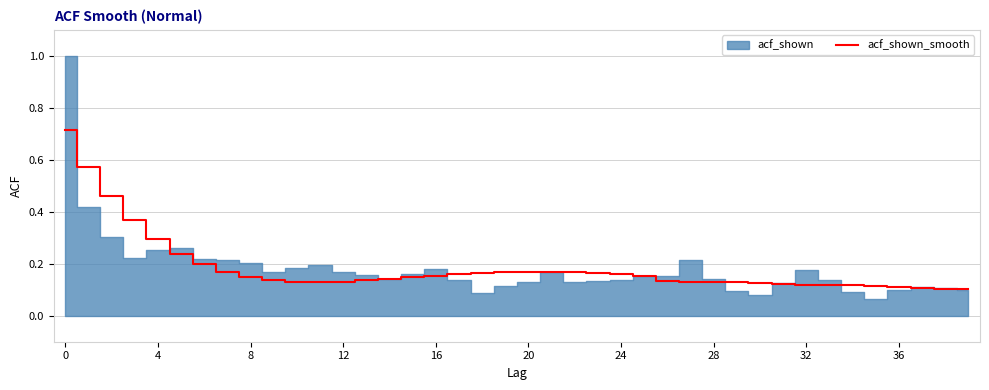

The acf_shown_smooth series shows 0.0 at 28. True or false?

False